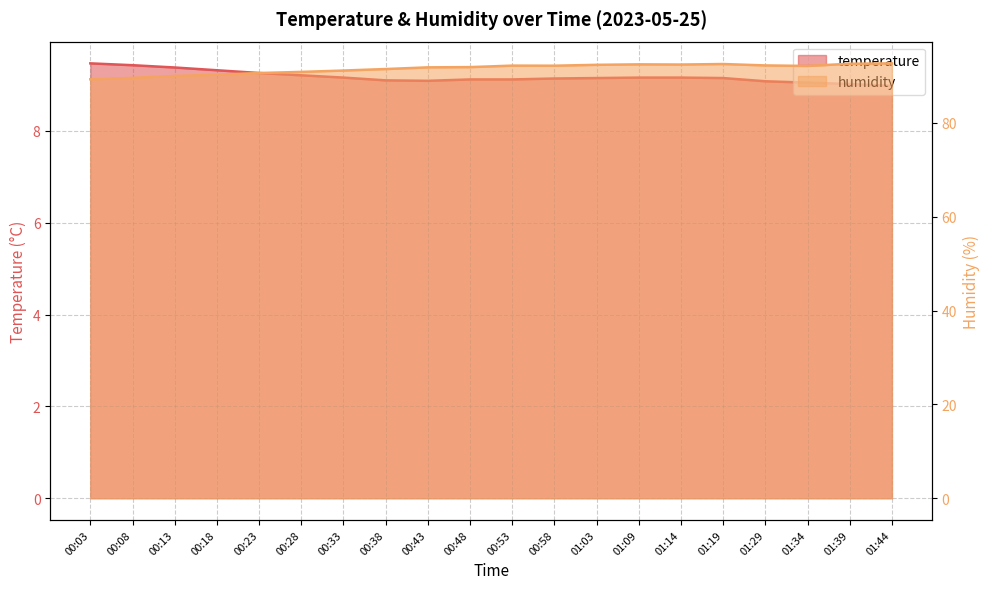

Where is humidity nearest to the value 91?

00:28